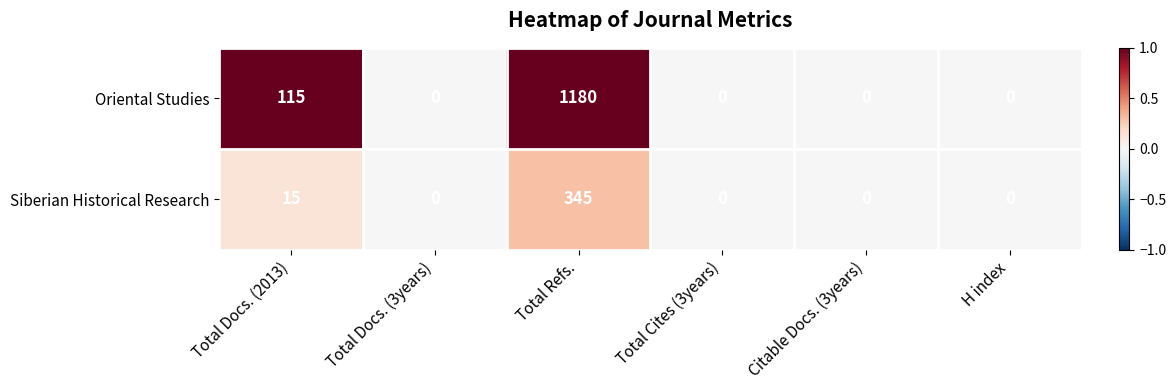

List the series in order of their peak value, highest first.

Oriental Studies, Siberian Historical Research